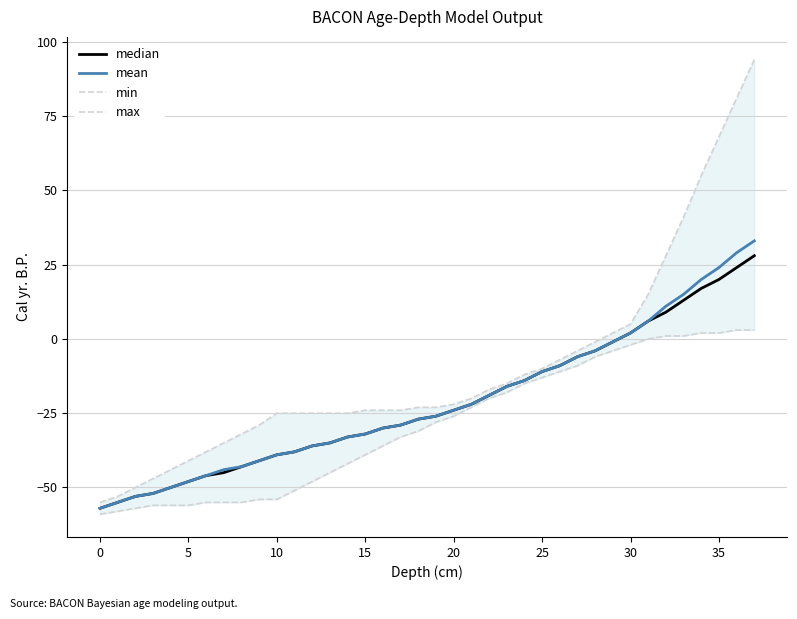

What is the lowest value of the mean series?

-57